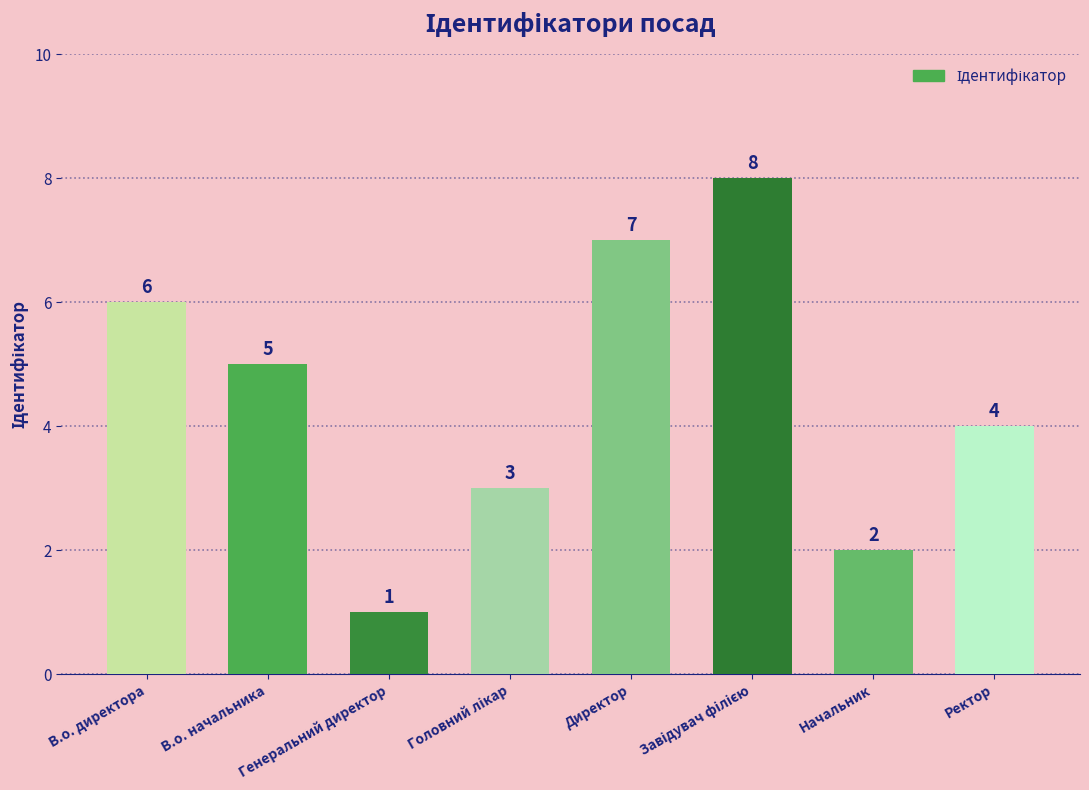

At which label does the data first exceed 5?

В.о. директора